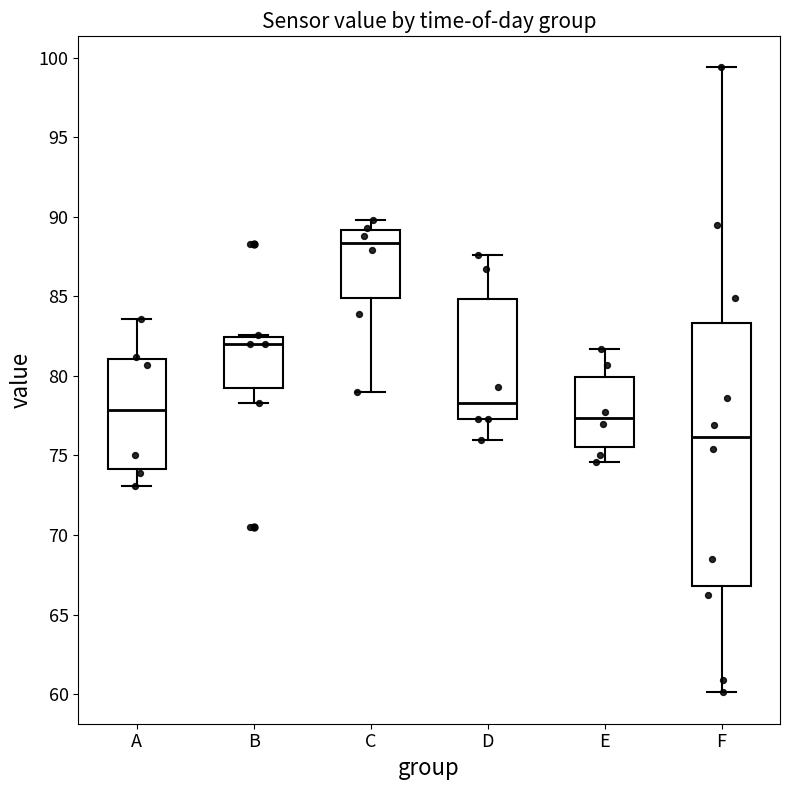

Which box is the tallest, from its lower edge to its upper edge?

F